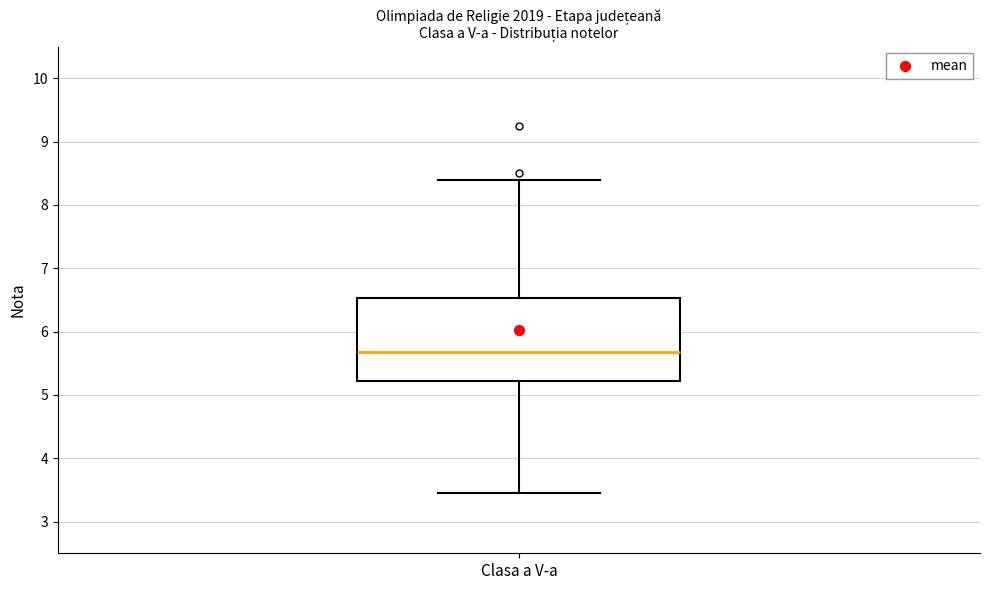

Where does the upper whisker of the box for Clasa a V-a end on the y-axis? The values are not printed on the chart, so give them approximately, as read against the axis.

8.4